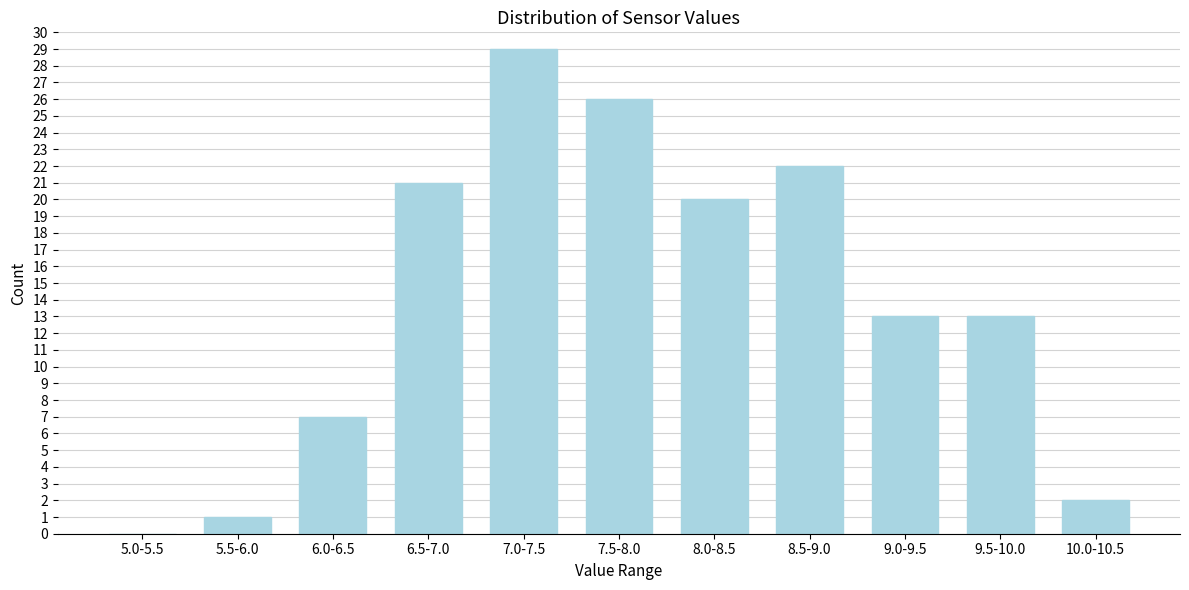

Reading right to left, what are all the values shown in this chart?

10.0-10.5=2	9.5-10.0=13	9.0-9.5=13	8.5-9.0=22	8.0-8.5=20	7.5-8.0=26	7.0-7.5=29	6.5-7.0=21	6.0-6.5=7	5.5-6.0=1	5.0-5.5=0